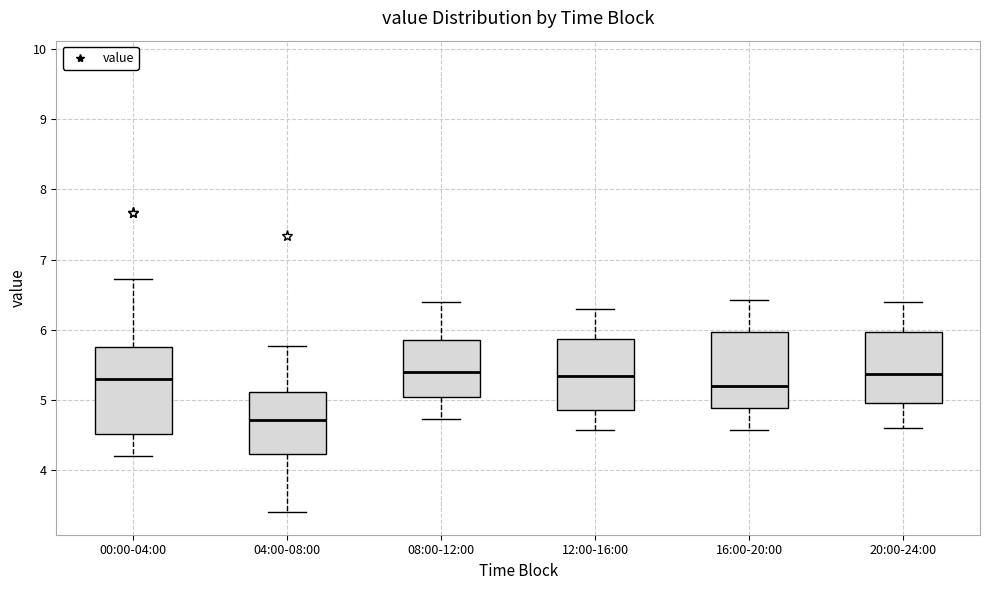

Which box is the tallest, from its lower edge to its upper edge?

00:00-04:00